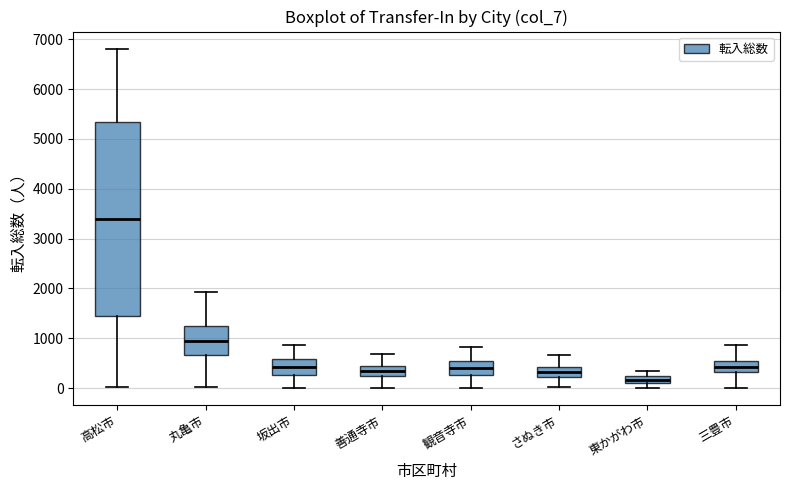

Where is the lower edge of the box for 東かがわ市 on the y-axis? The values are not printed on the chart, so give them approximately, as read against the axis.

100